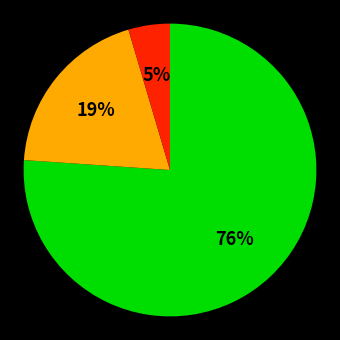

To the nearest percent, what is the average slice percentage?

33%